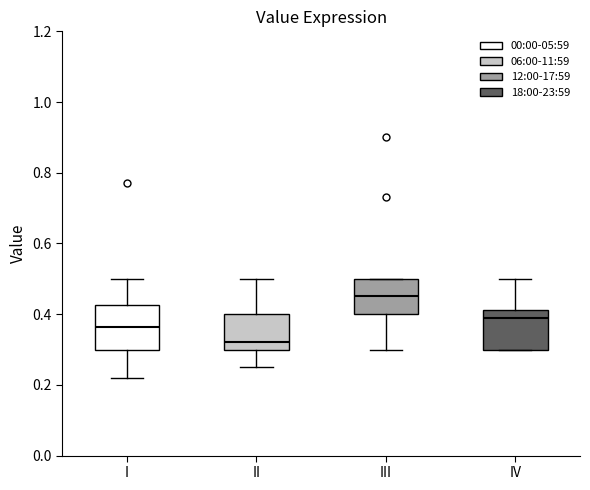

Which box's median line is the lowest?

II